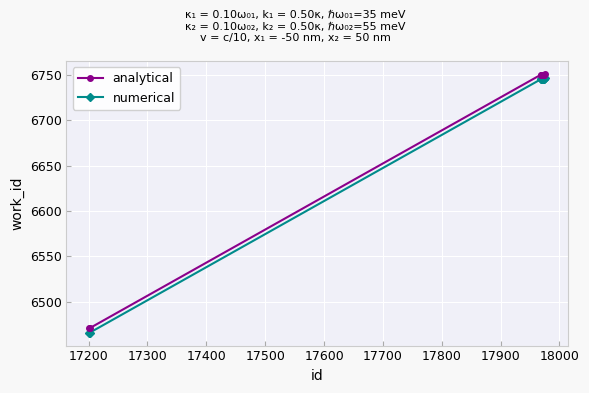

List the series in order of their peak value, lowest first.

numerical, analytical